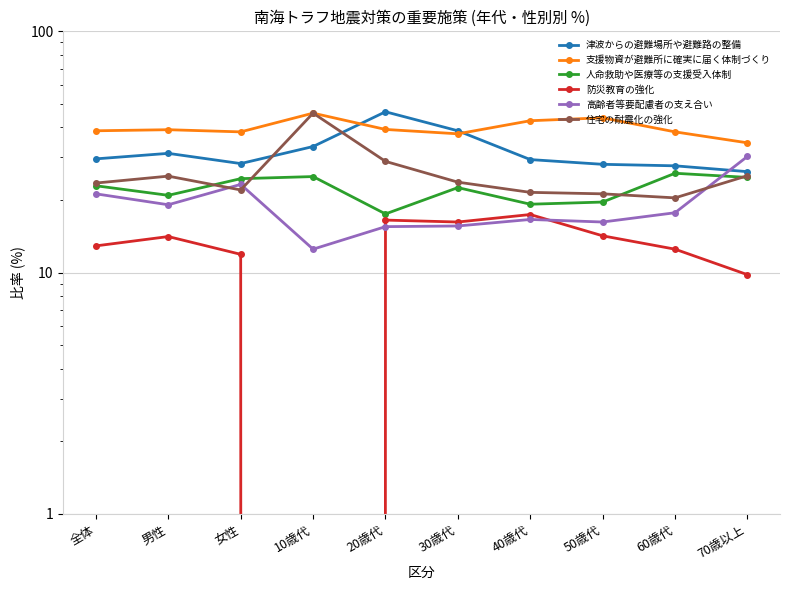

Is this an area chart (filled region under the line)?

No